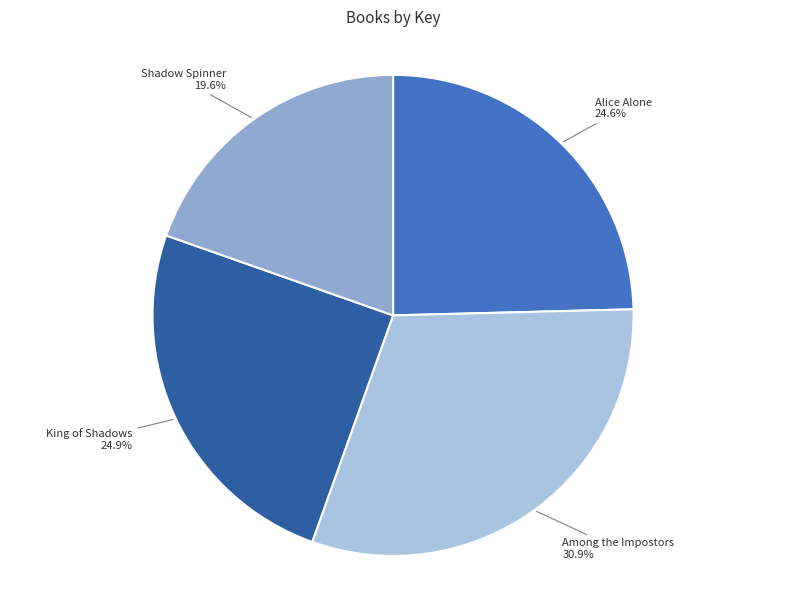

The Alice Alone slice represents 25% of the pie. True or false?

True